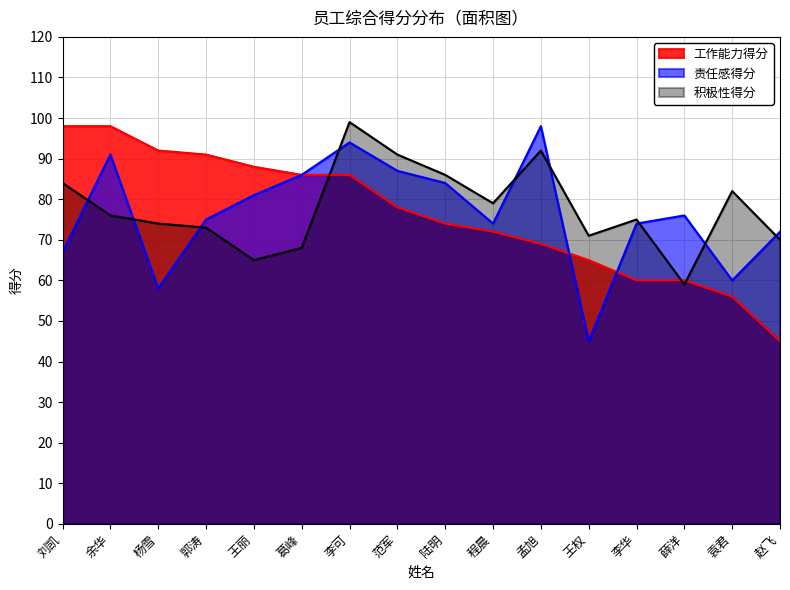

What is the minimum value shown in the chart?

45